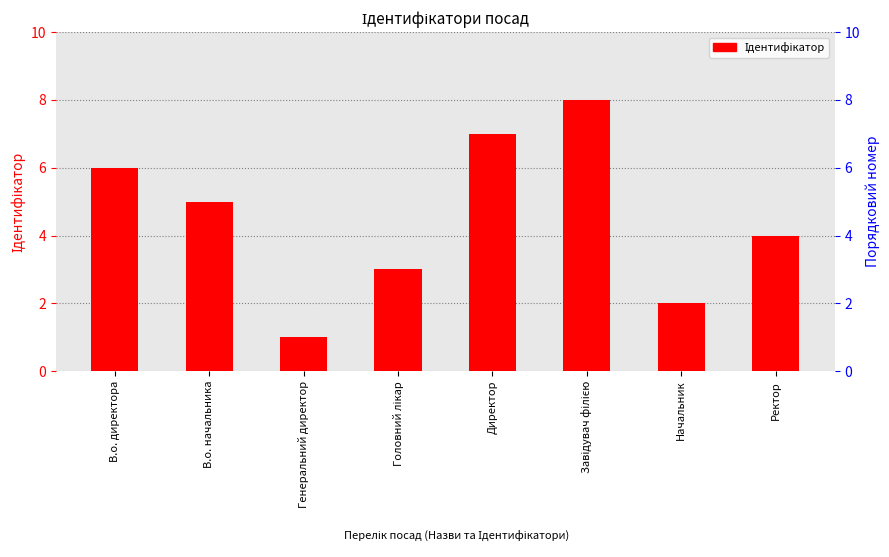

Which category has the highest value across all series?

Завідувач філією